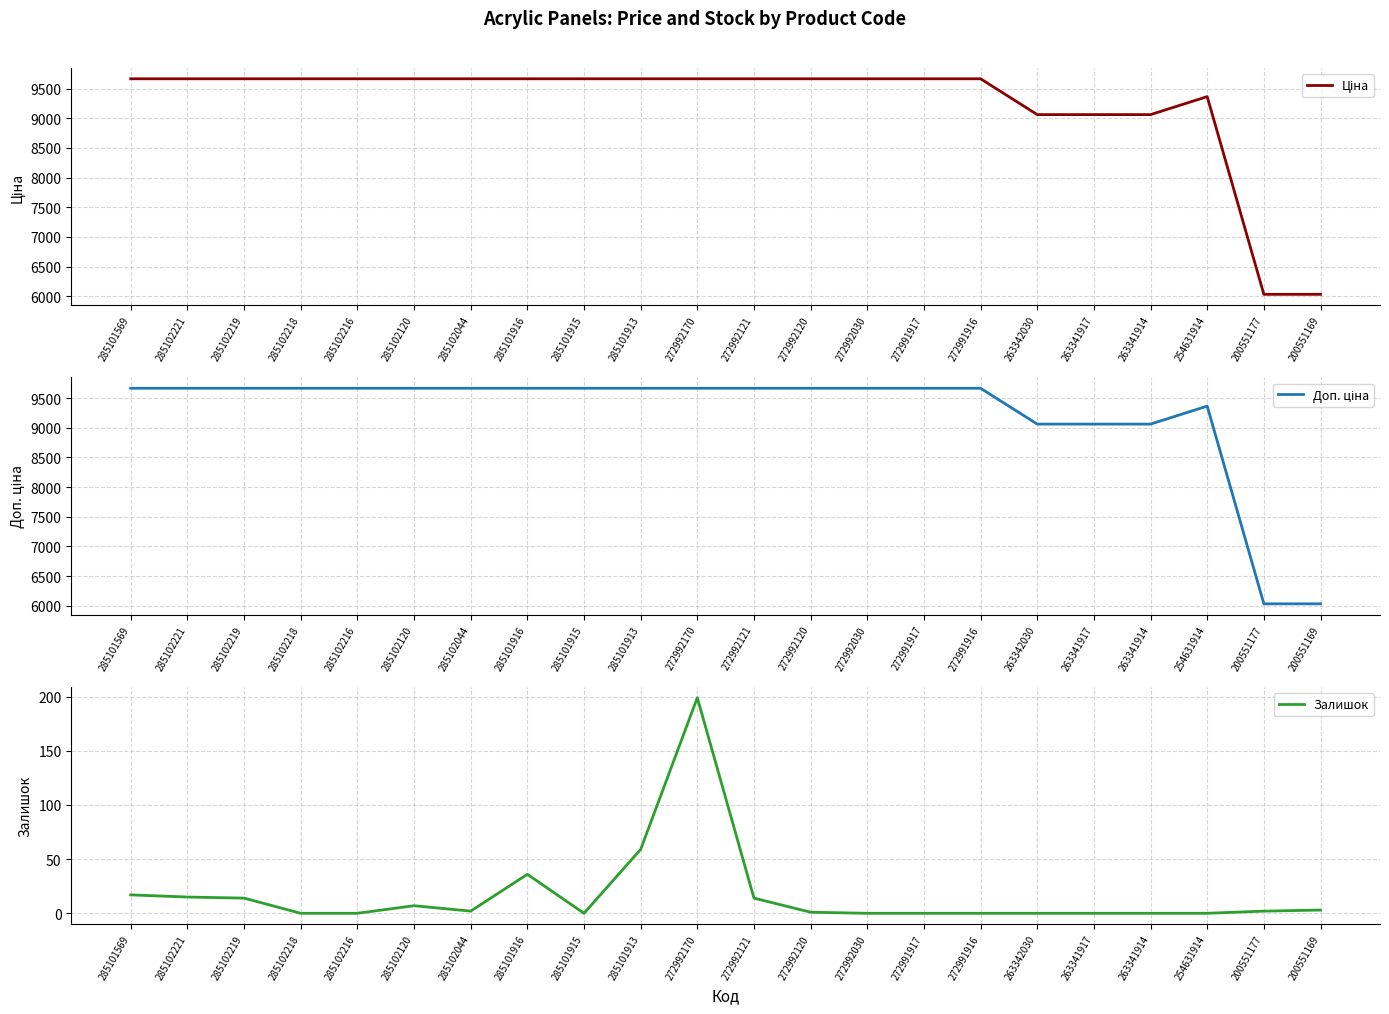

What are all the series names shown in the legend?

Ціна, Доп. ціна, Залишок